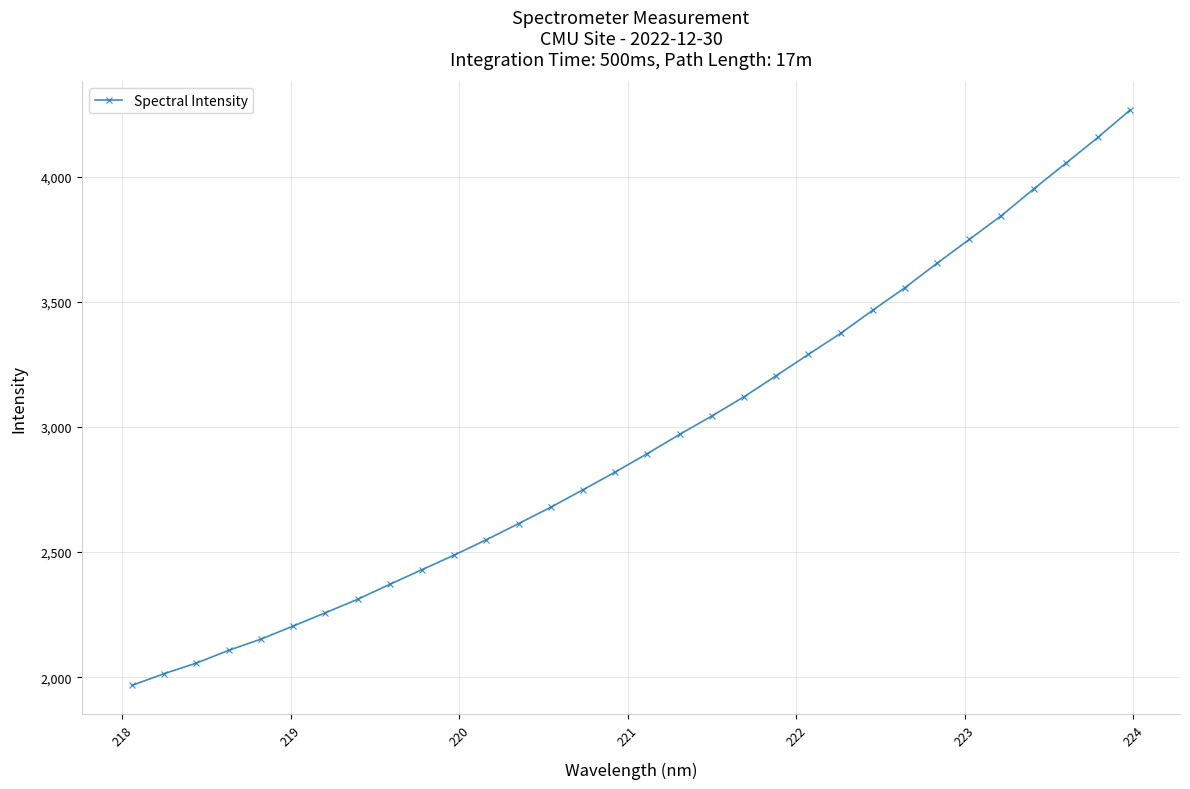

What is the greatest value displayed?

4266.7